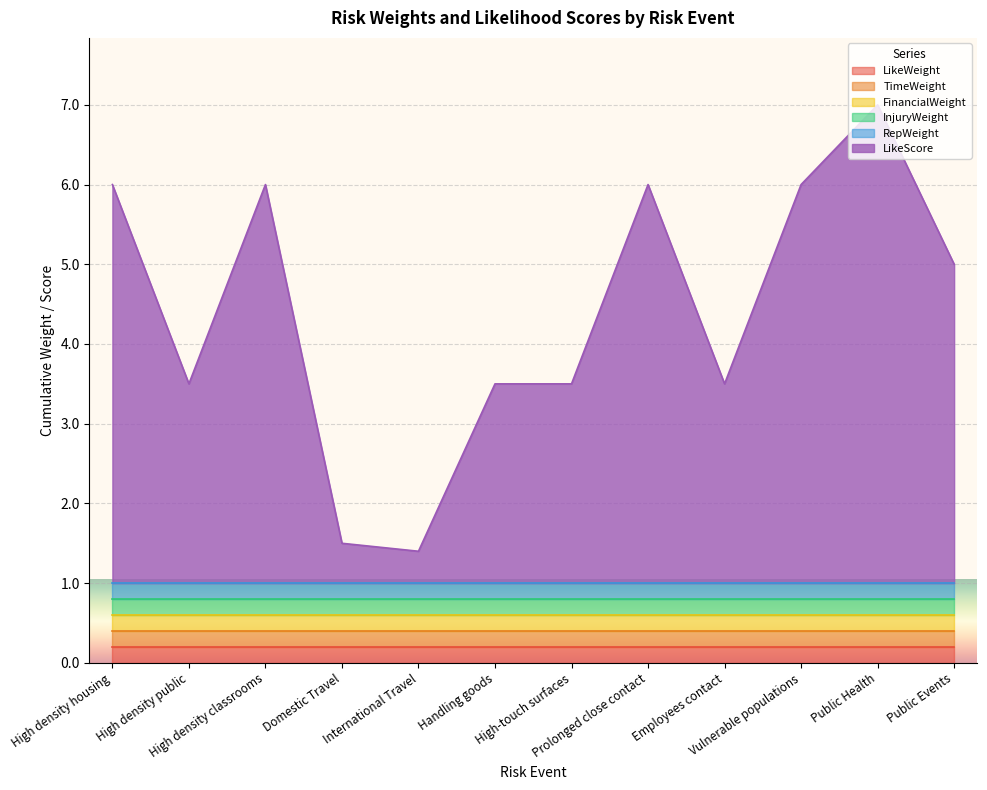

The value of InjuryWeight at High density public is 0.2. True or false?

True